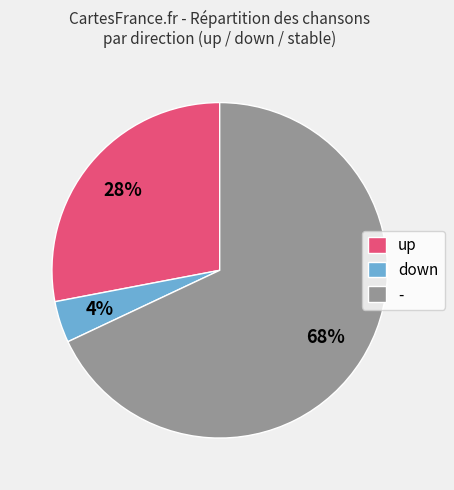

Rank the categories by value from lowest to highest.

down, up, -